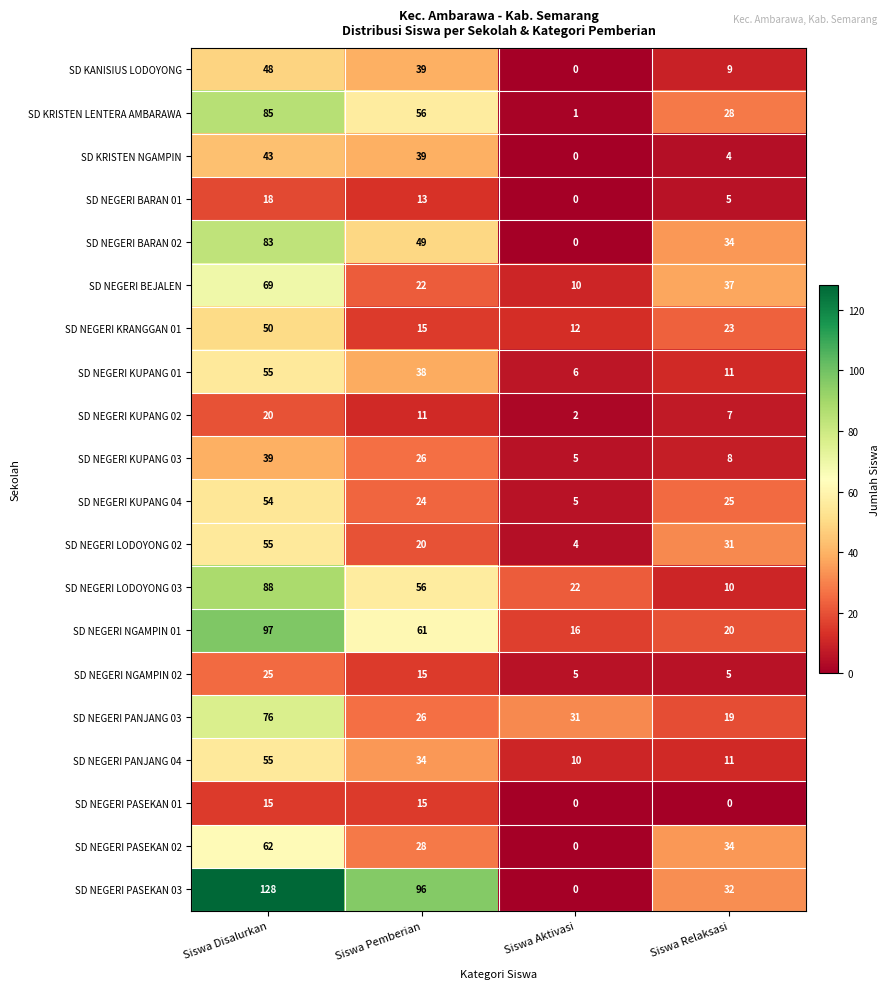

How many series are shown in this chart?

20